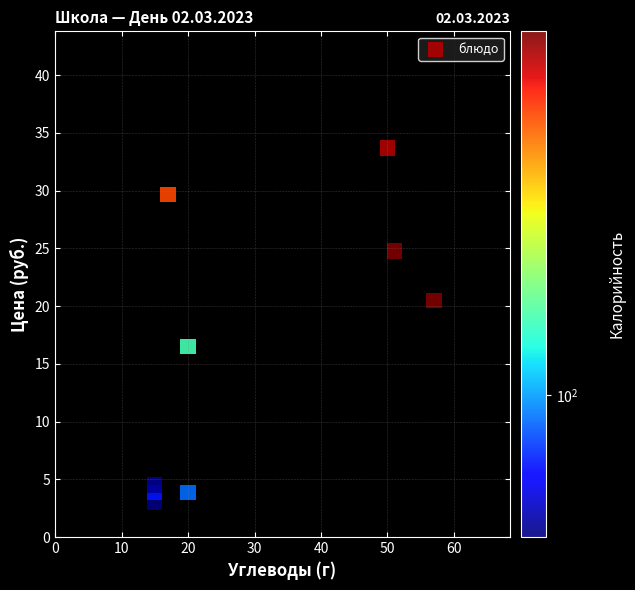

What is the average Y value?

15.6